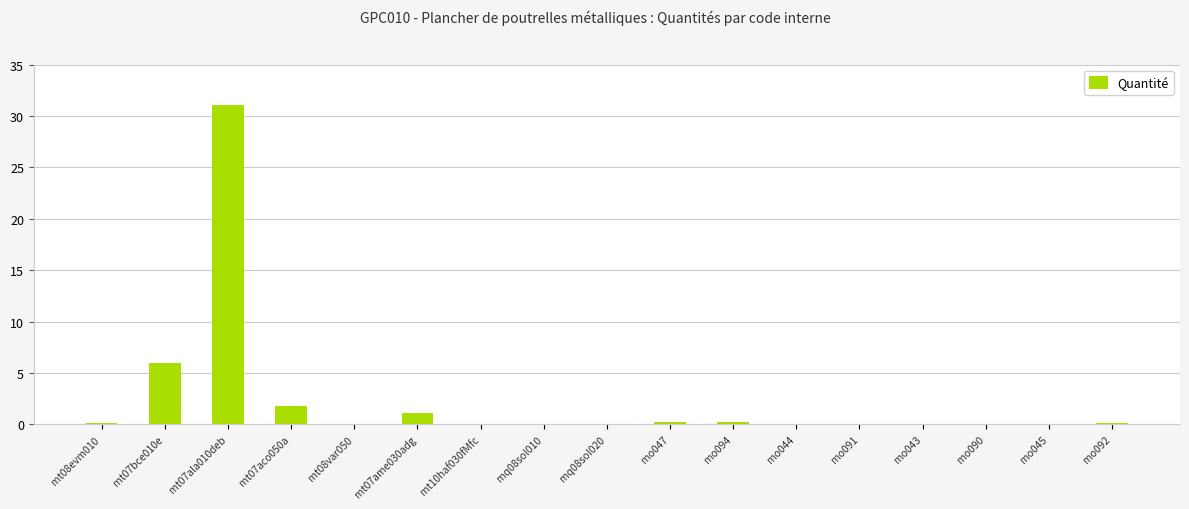

Are the bars horizontal?

No